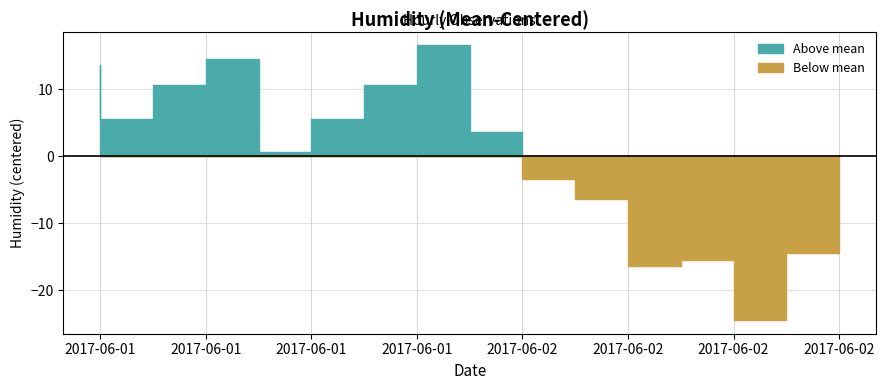

True or false: humid_positive and humid_negative intersect in this chart.

False